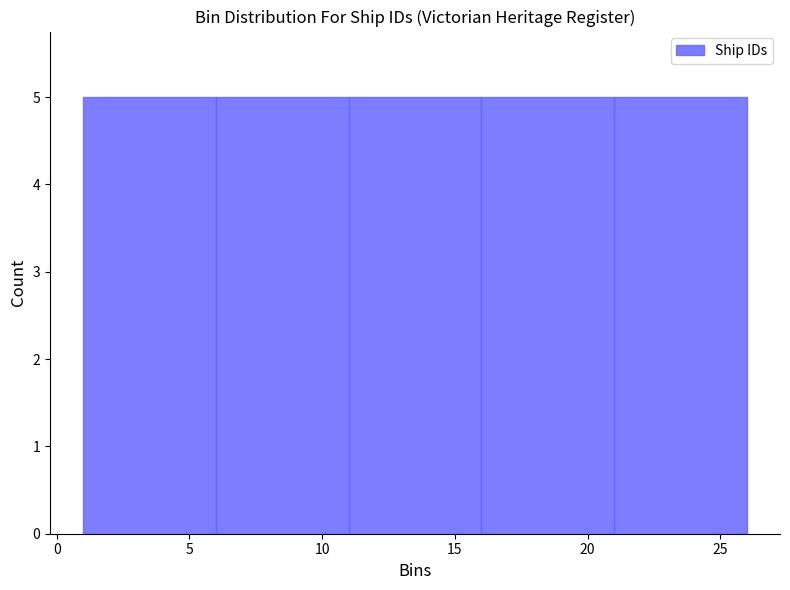

How tall is the bar that spans 1 to 6 on the x-axis? The values are not printed on the chart, so give them approximately, as read against the axis.

5